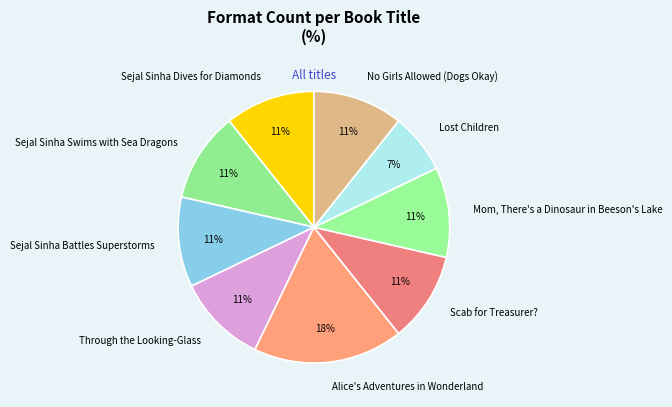

Count the number of slices in the pie.

9